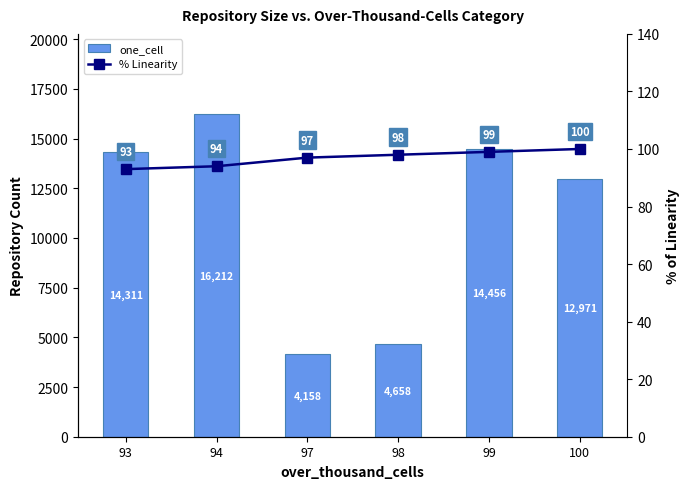

Reading left to right, extract all data points from this chart.

one_cell: 14311	16212	4158	4658	14456	12971
% Linearity: 93	94	97	98	99	100